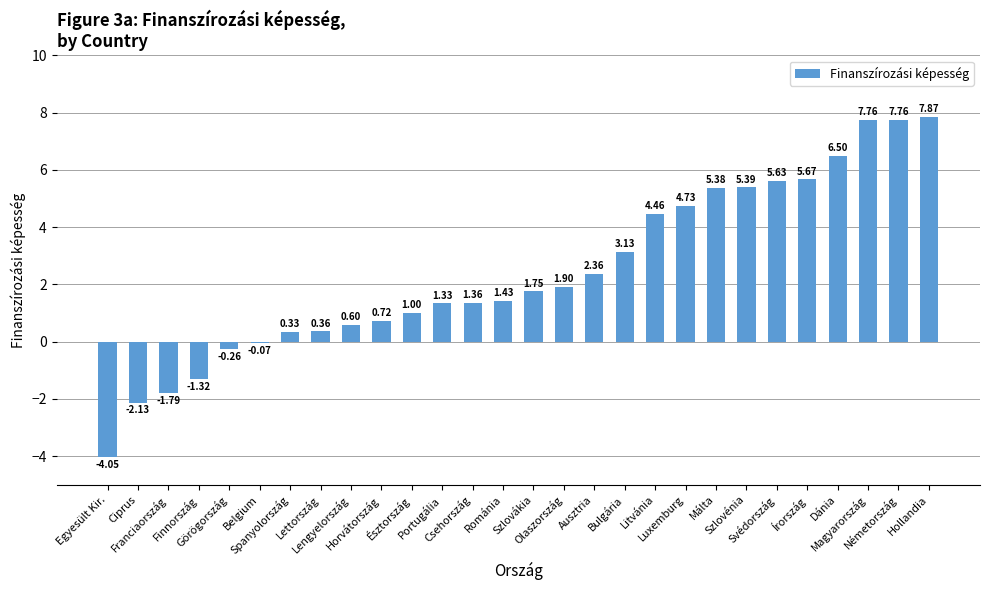

What is the difference between the second highest and second lowest values?

9.9